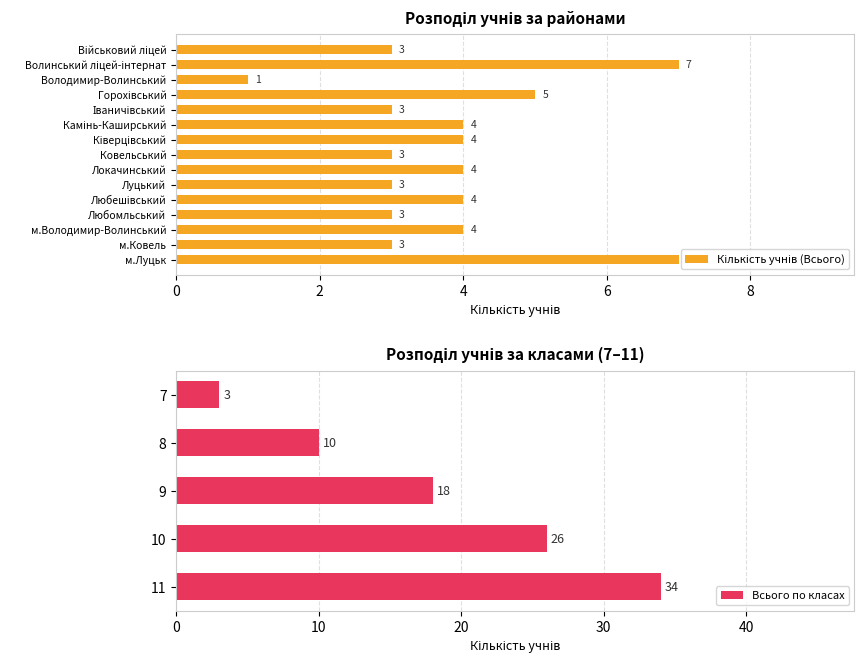

The Всього по класах series shows 40 at 10. True or false?

False